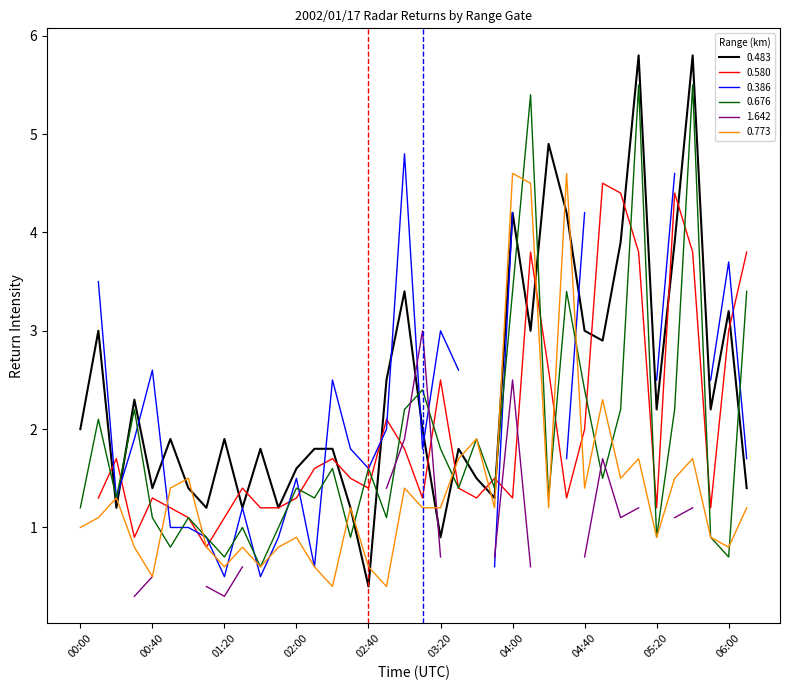

True or false: 0.773 has more than 2 interior local peaks.

True